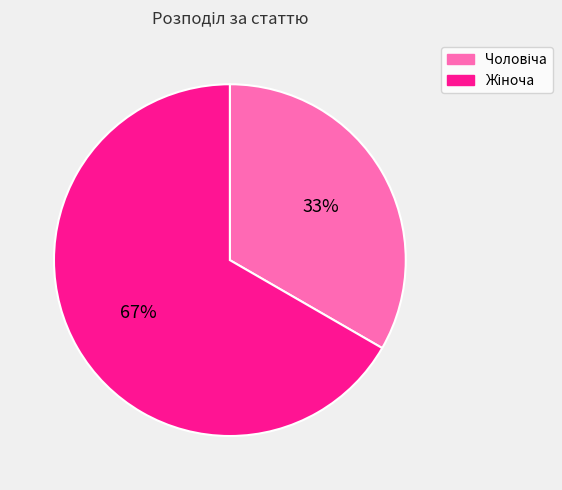

To the nearest percent, what is the average slice percentage?

50%